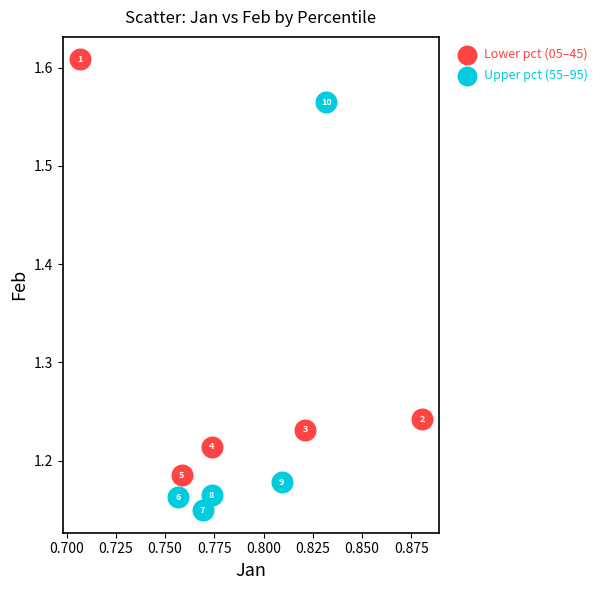

Which series reaches the maximum Y coordinate?

Lower pct (05–45)